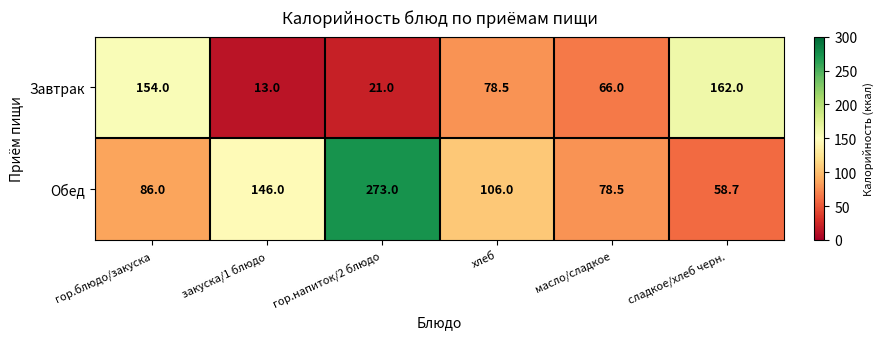

List the series in order of their overall mean, highest first.

Обед, Завтрак